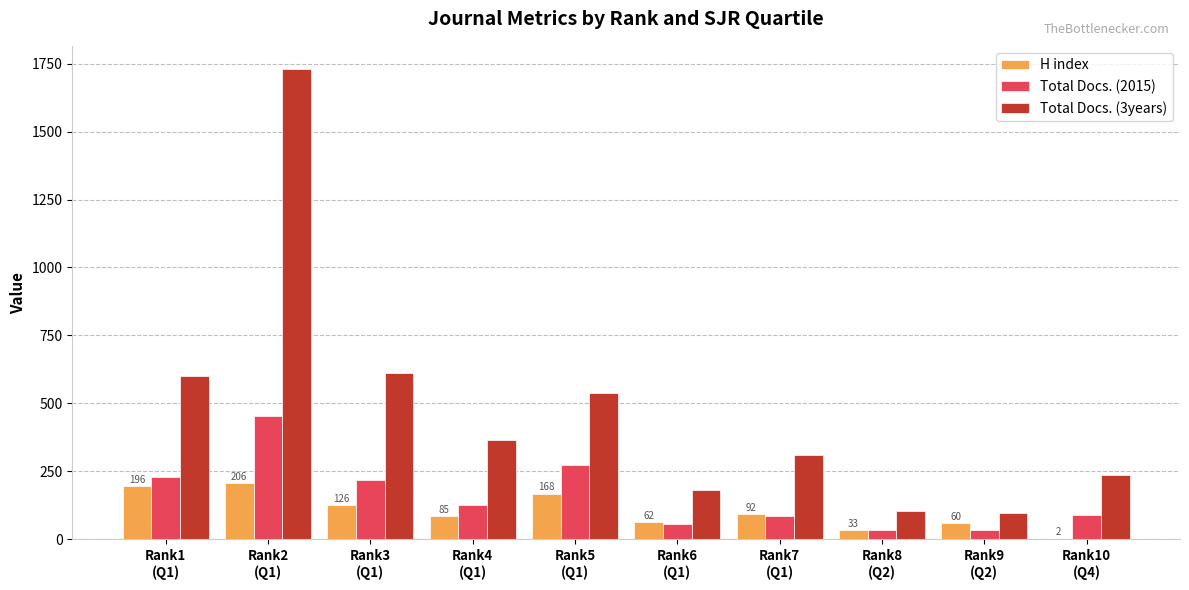

Which series has the largest total across all categories?

Total Docs. (3years)